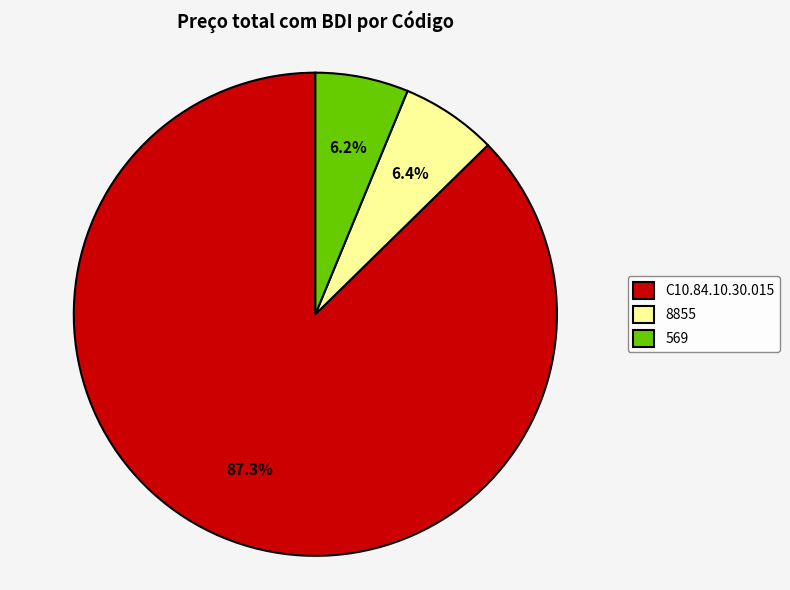

Does any single category account for the majority?

Yes